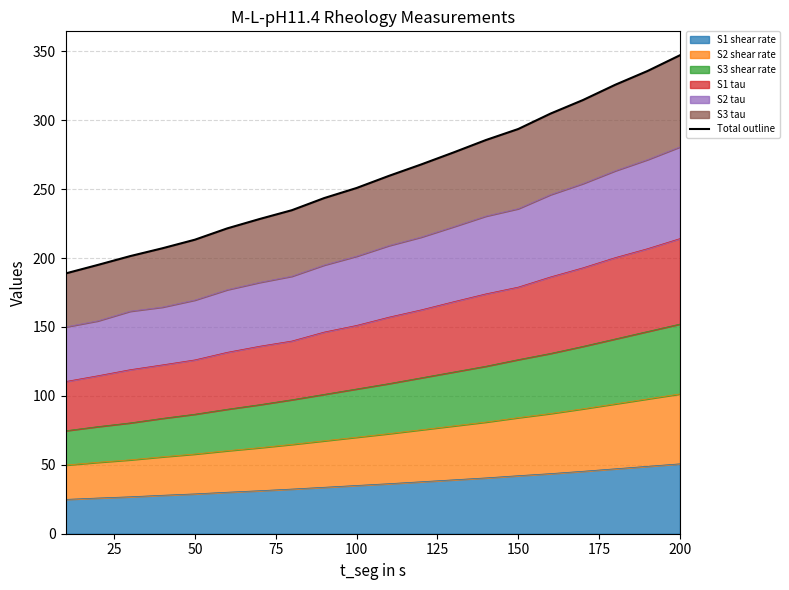

What is the highest value of the S1 shear rate series?

50.7